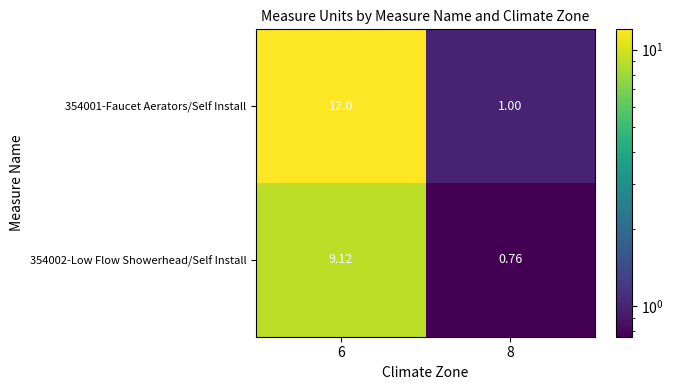

Between 6 and 8, which series saw the biggest shift?

354001-Faucet Aerators/Self Install